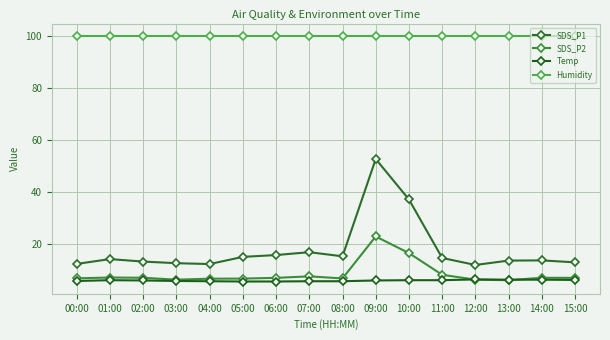

What are all the series names shown in the legend?

SDS_P1, SDS_P2, Temp, Humidity